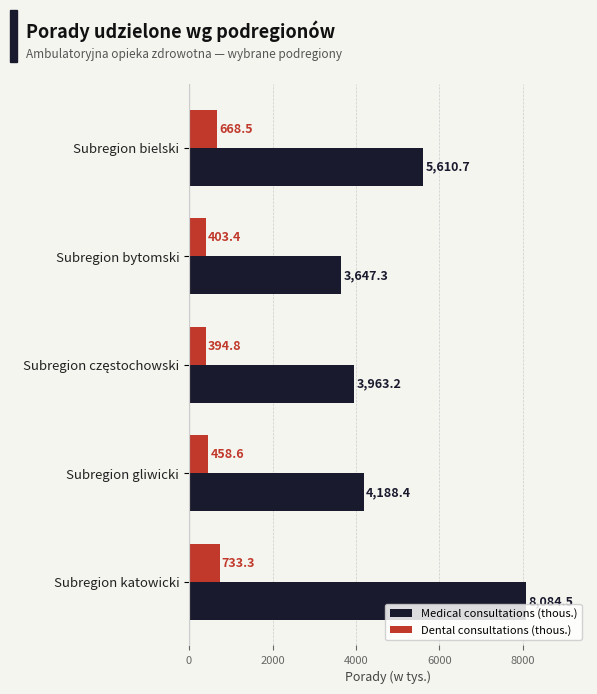

What is the difference between the maximum and minimum values in the Medical consultations (thous.) series?

4437.2